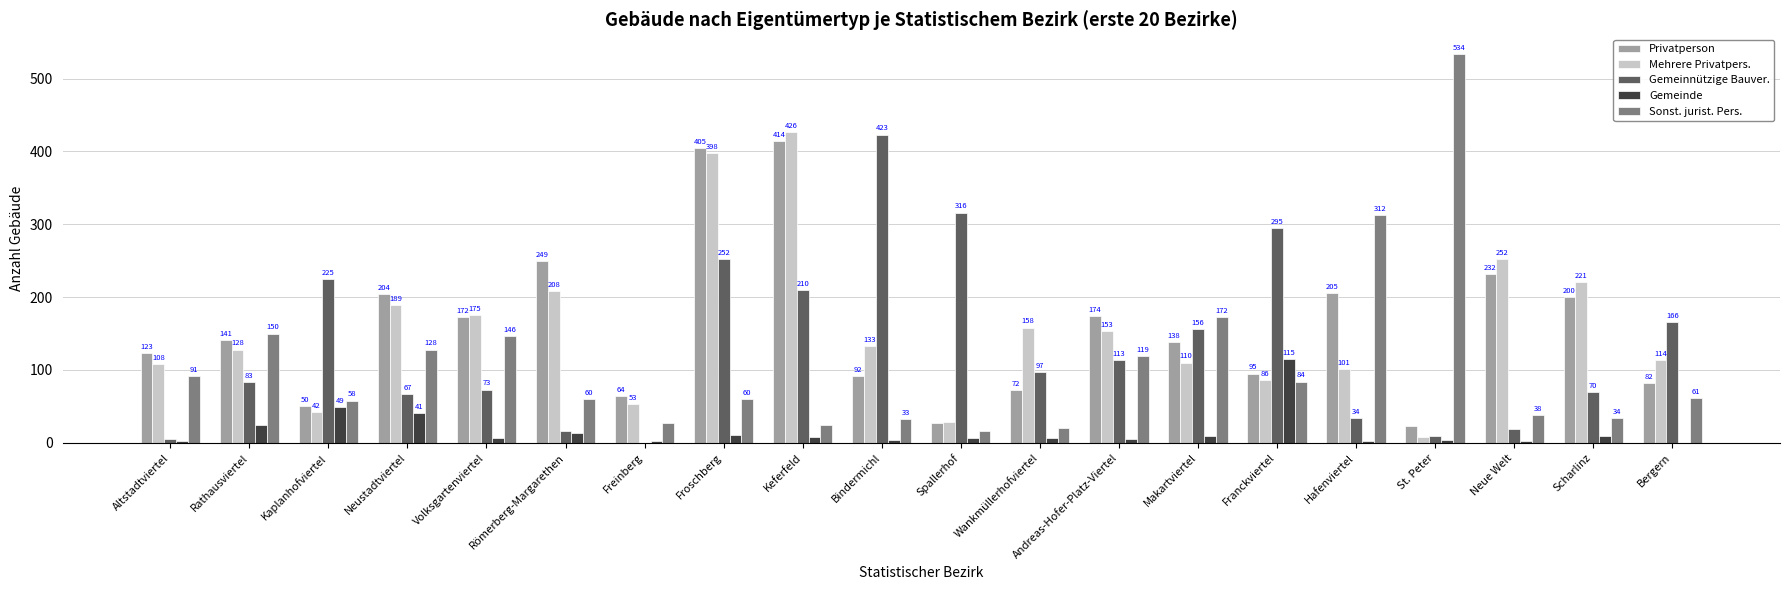

Is the value of Gemeinde at Wankmüllerhofviertel greater than the value of Mehrere Privatpers. at Altstadtviertel?

No